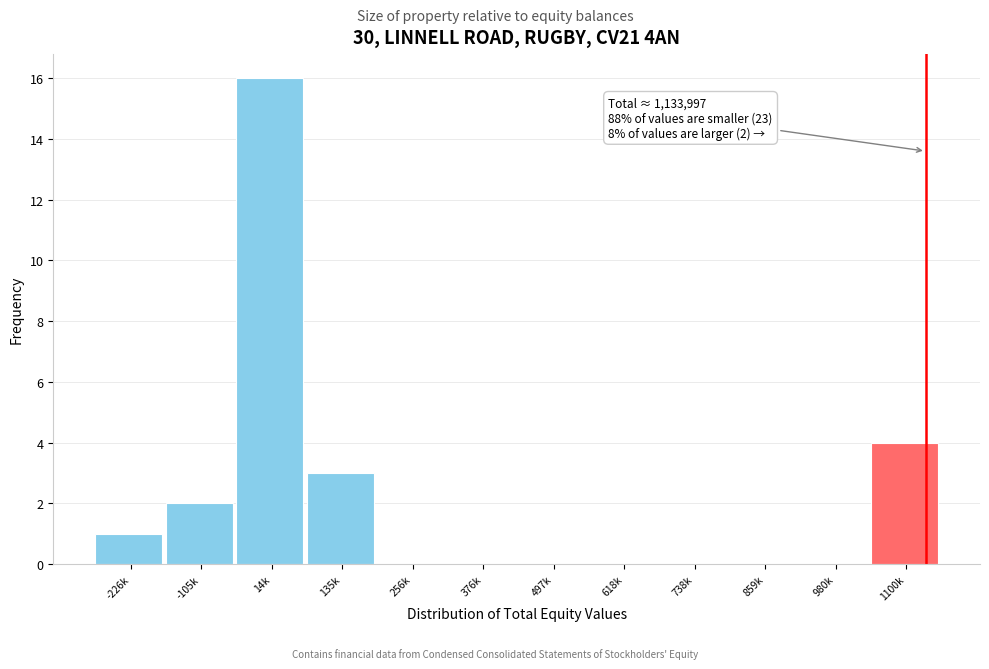

Reading left to right, transcribe all the data shown in this chart.

-226k=1	-105k=2	14k=16	135k=3	256k=0	376k=0	497k=0	618k=0	738k=0	859k=0	980k=0	1100k=4